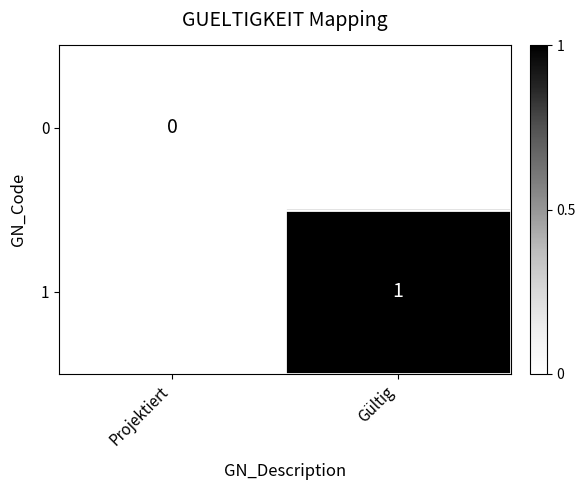

Which has a higher value, Projektiert or Gültig?

Gültig